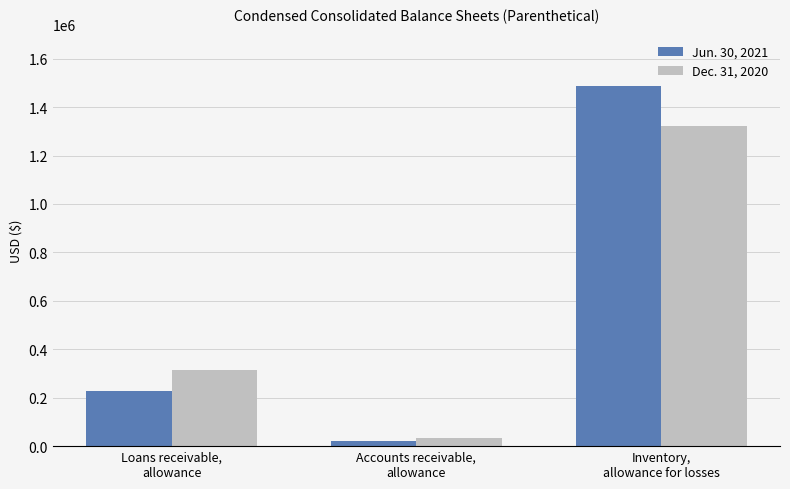

How many values in the Jun. 30, 2021 series are below 228000?

1